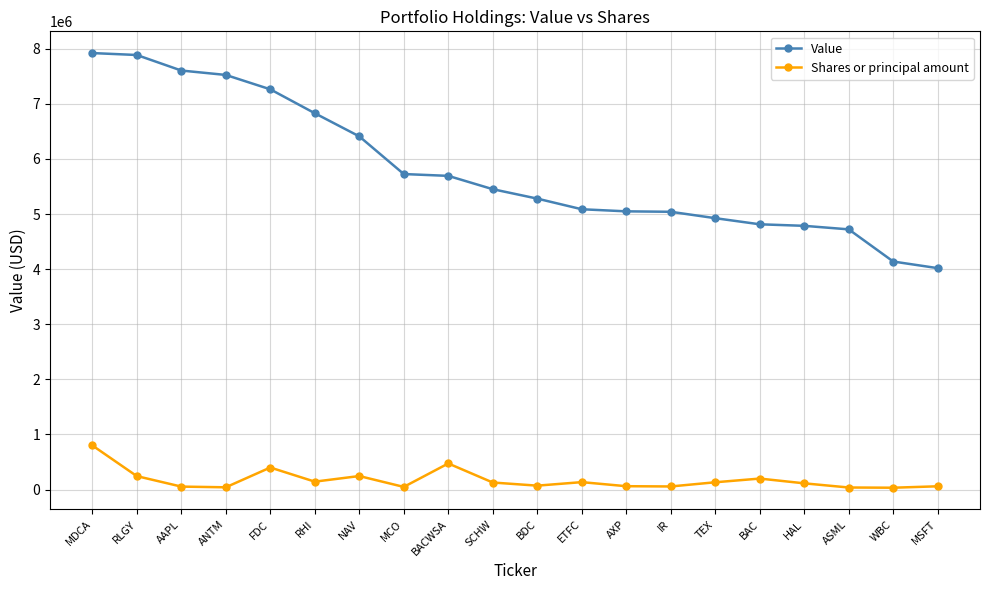

True or false: Value and Shares or principal amount intersect in this chart.

False